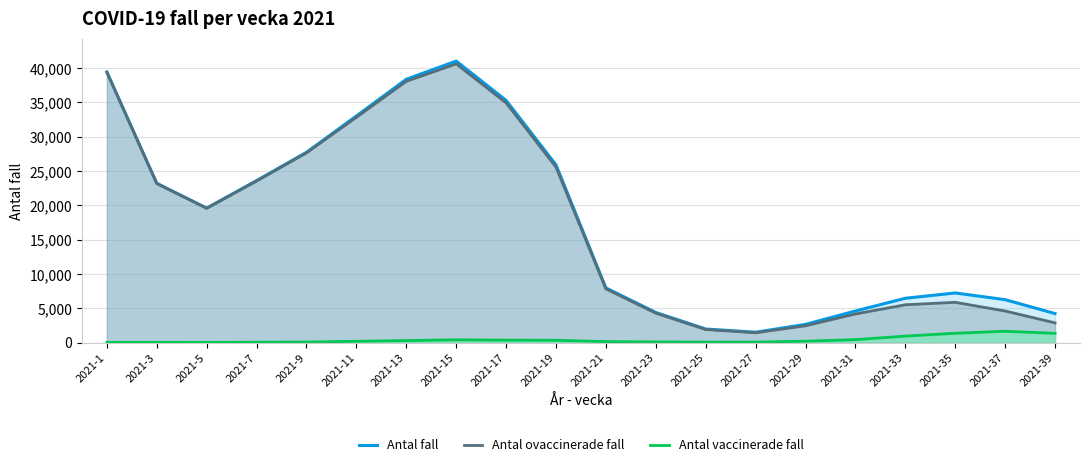

Where is the first local minimum for Antal fall?

2021-5